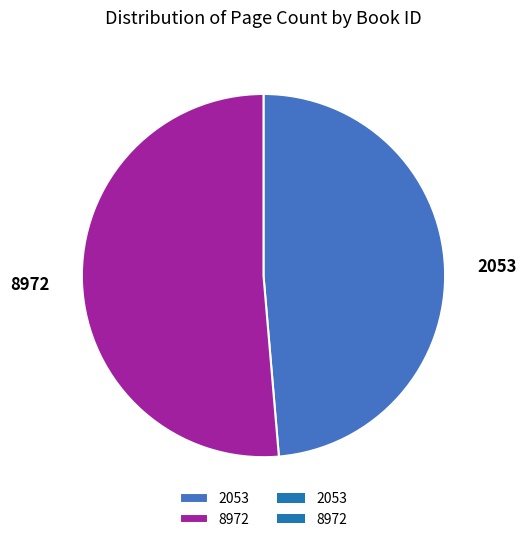

How many slices are in this pie chart?

2